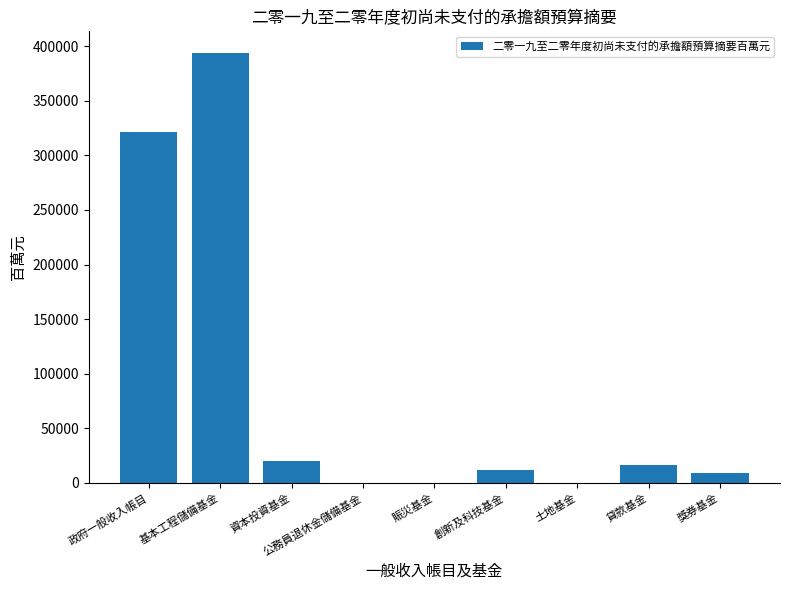

At which label does the data first exceed 12010?

政府一般收入帳目